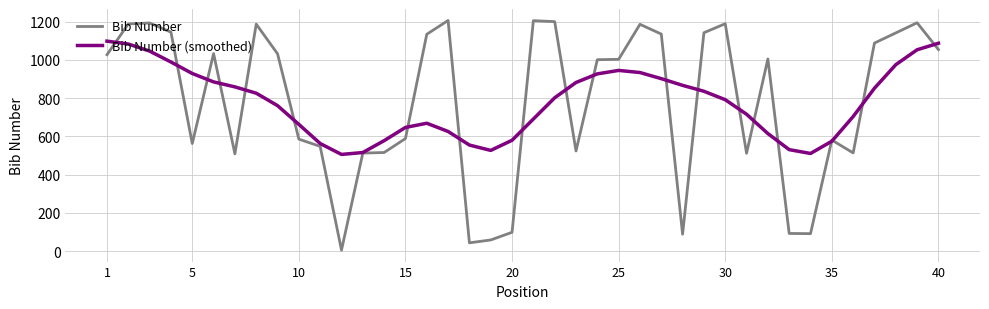

List the series in order of their peak value, highest first.

Bib Number, Bib Number (smoothed)